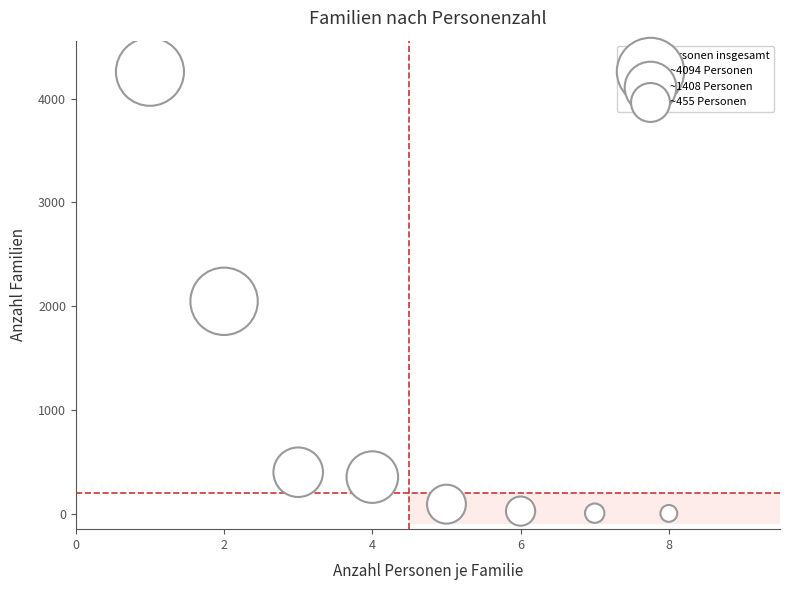

What Y value in the scatter plot is closest to 2131?

2047